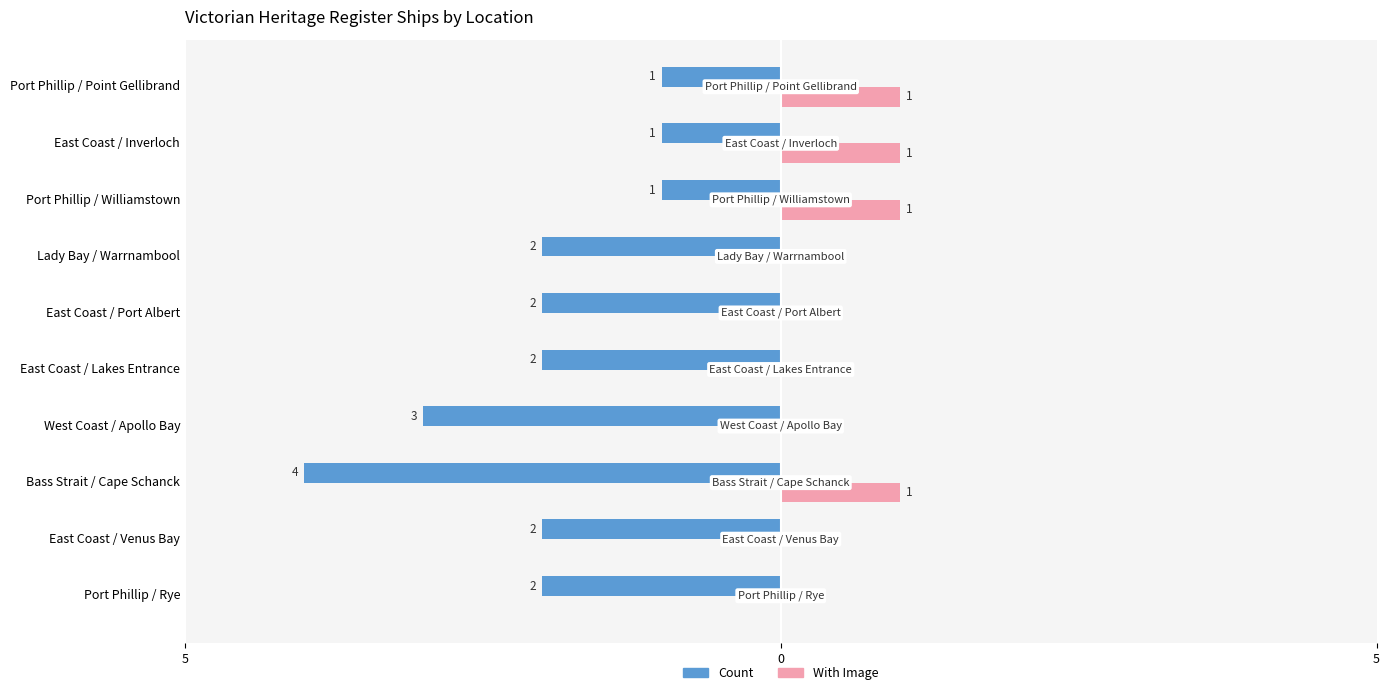

Which series has the widest spread of values?

Count